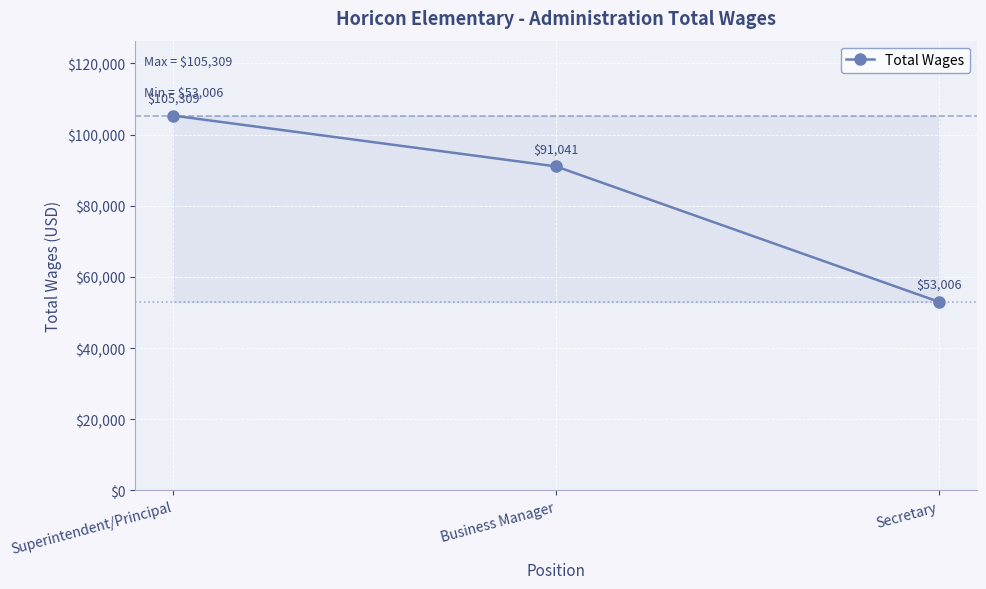

What is the change in value from Superintendent/Principal to Business Manager?

-14268